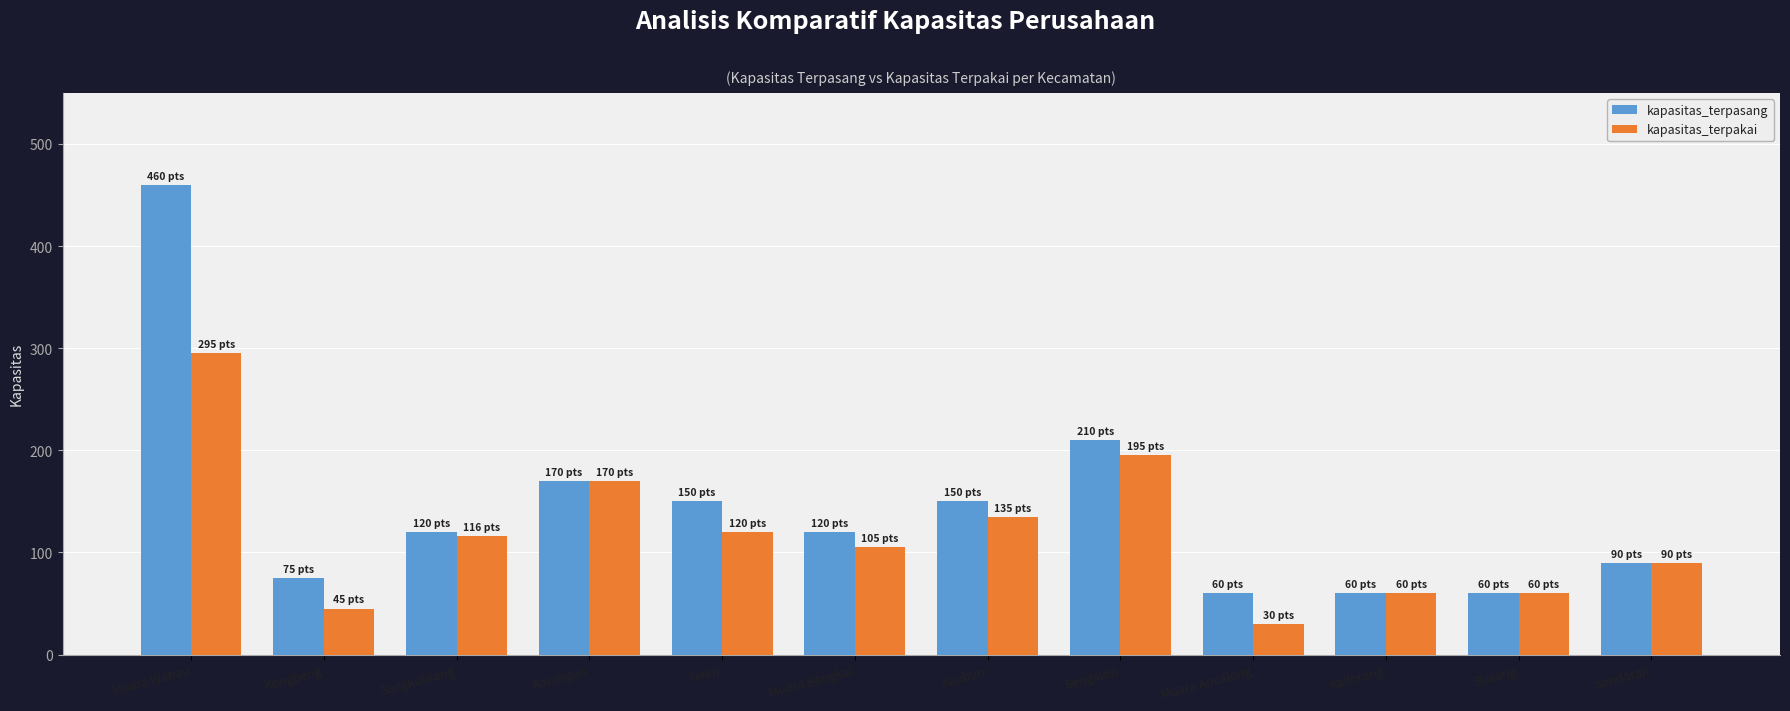

The value of kapasitas_terpasang at Sandaran is 144. True or false?

False